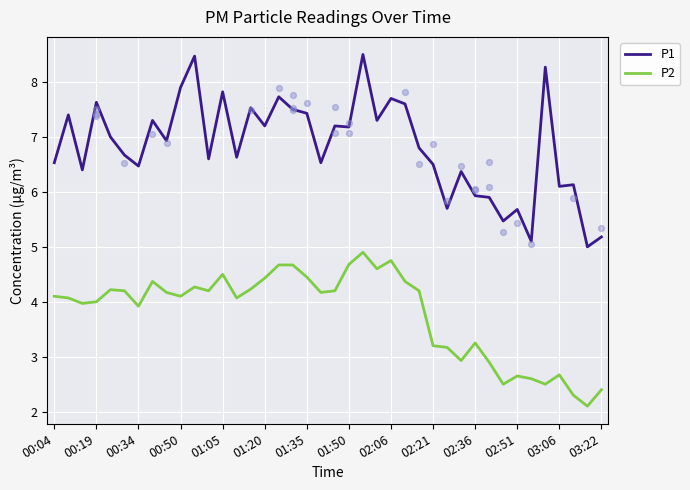

Which series reaches the maximum Y coordinate?

P1